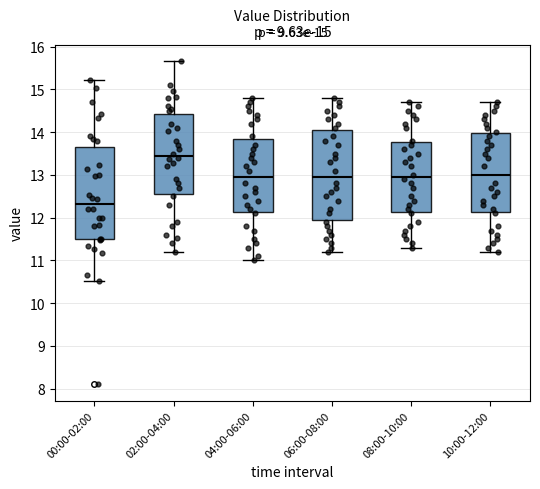

Which box has the lowest median line?

00:00-02:00